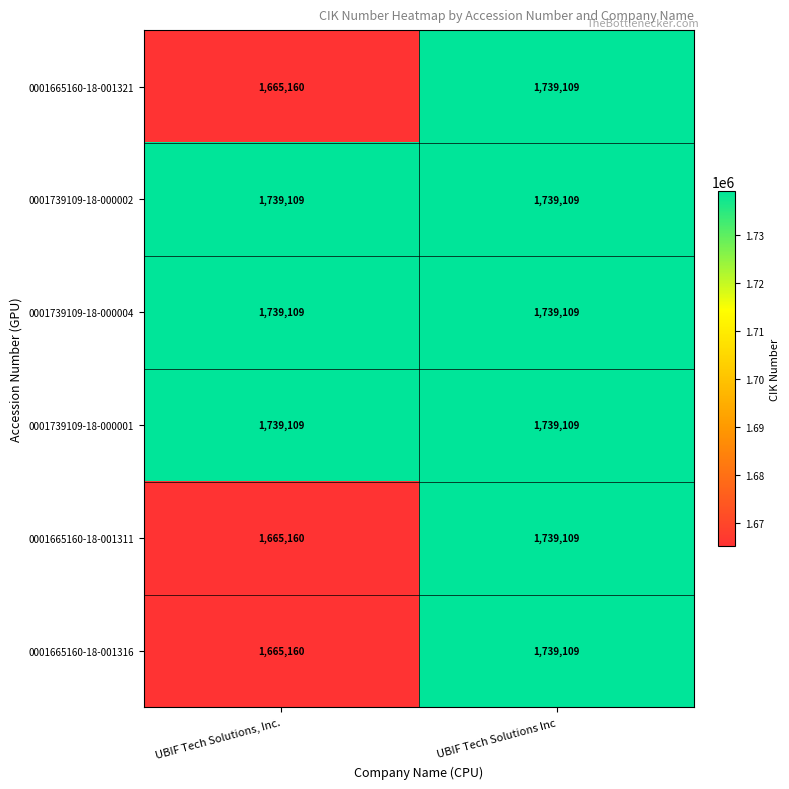

At which category does the chart reach its minimum across all series?

UBIF Tech Solutions, Inc.